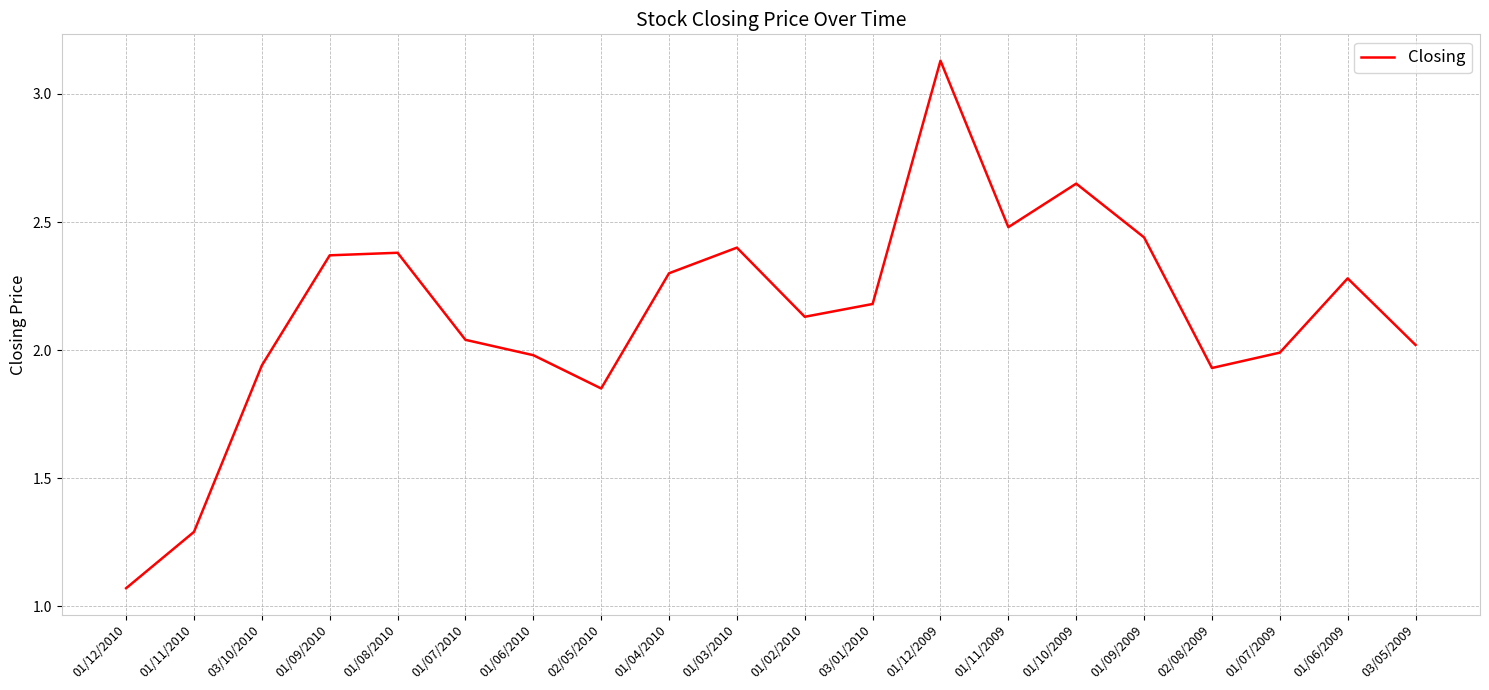

Which label corresponds to the largest value in the chart?

01/12/2009